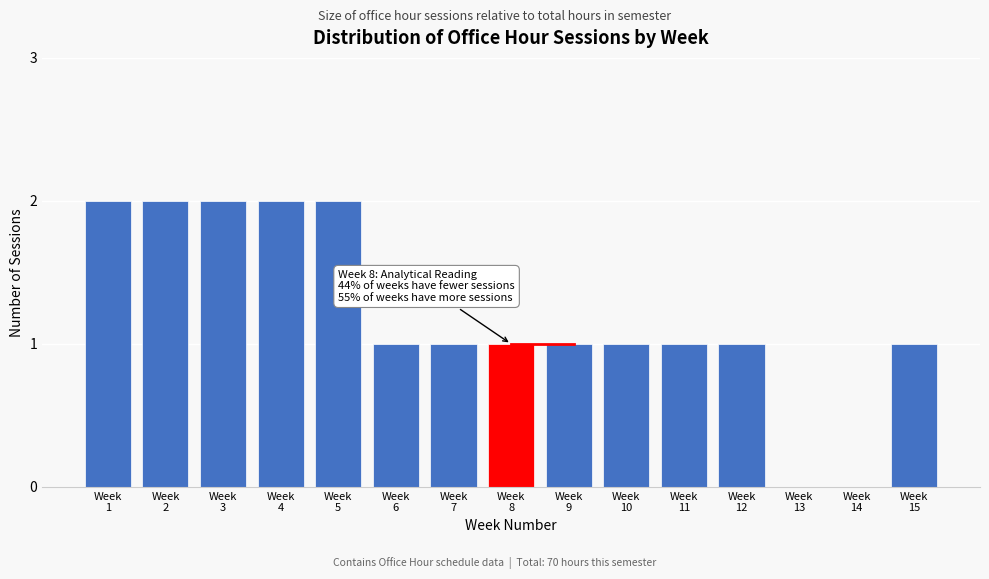

What is the sum of all values?

18